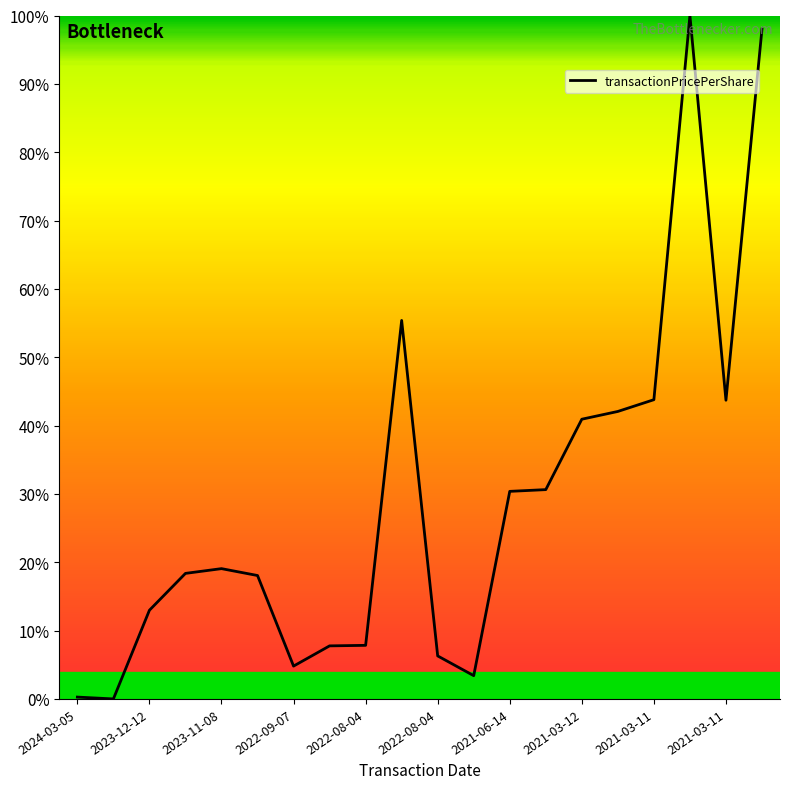

What is the difference between the maximum and minimum values?

100.0